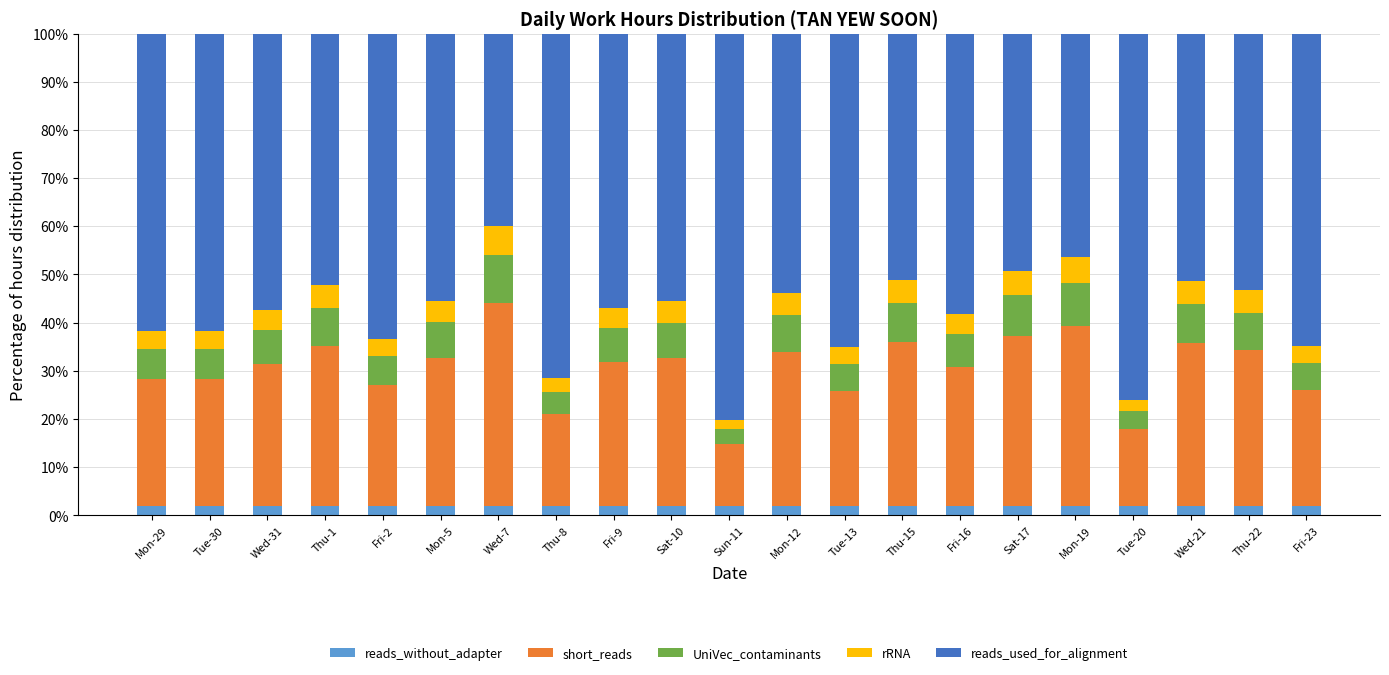

Count the number of categories in the chart.

21